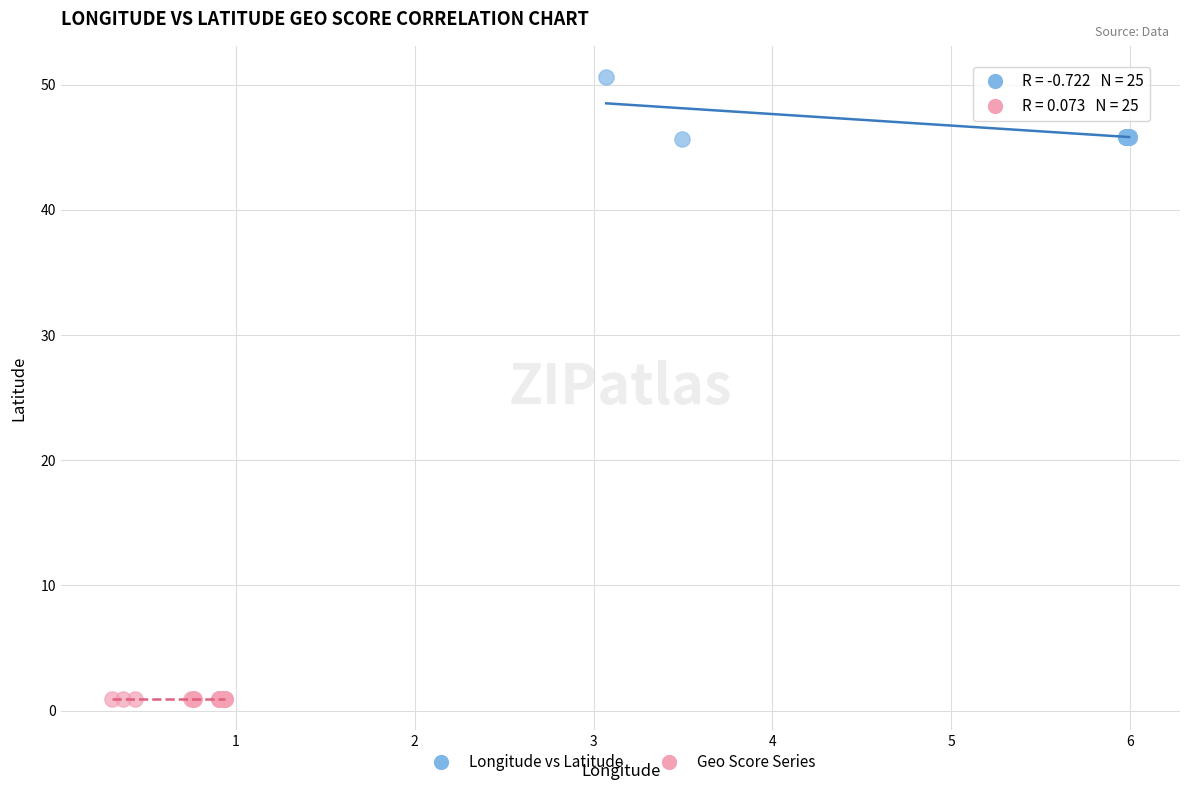

What are all the series names shown in the legend?

Longitude vs Latitude, Geo Score Series